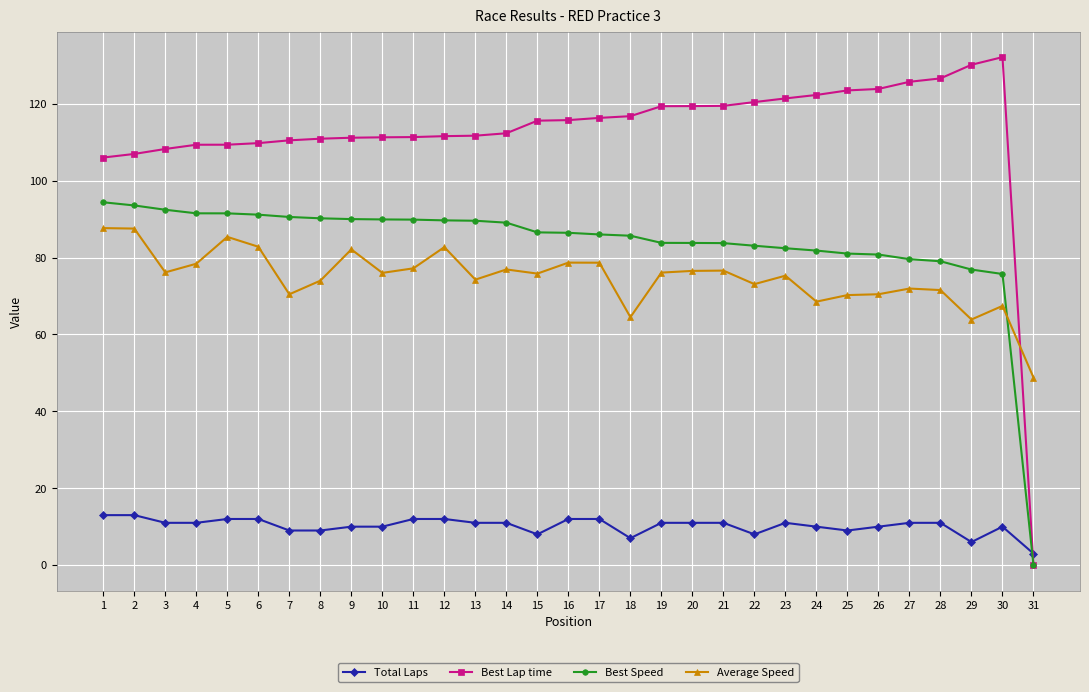

What are all the series names shown in the legend?

Total Laps, Best Lap time, Best Speed, Average Speed